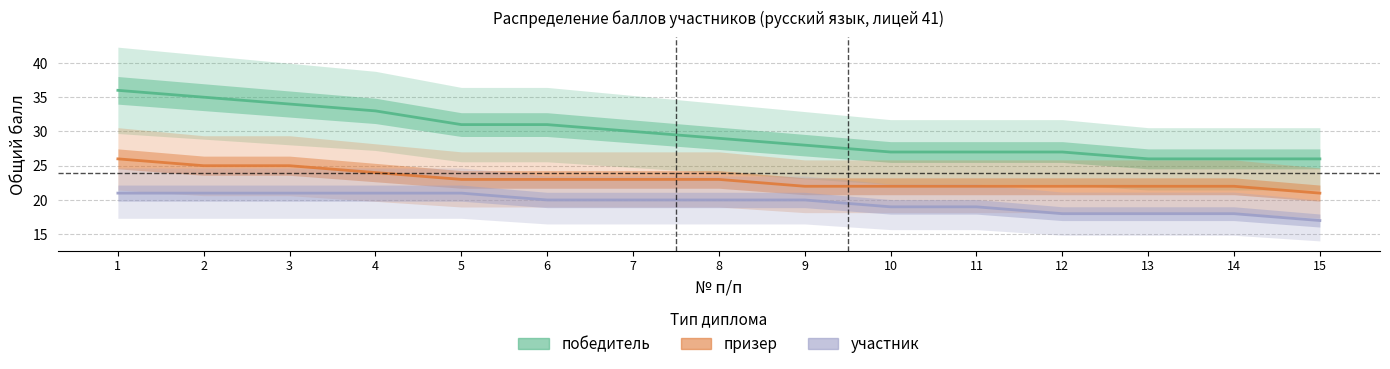

What is the value of the участник point at the 7th from the left?

20